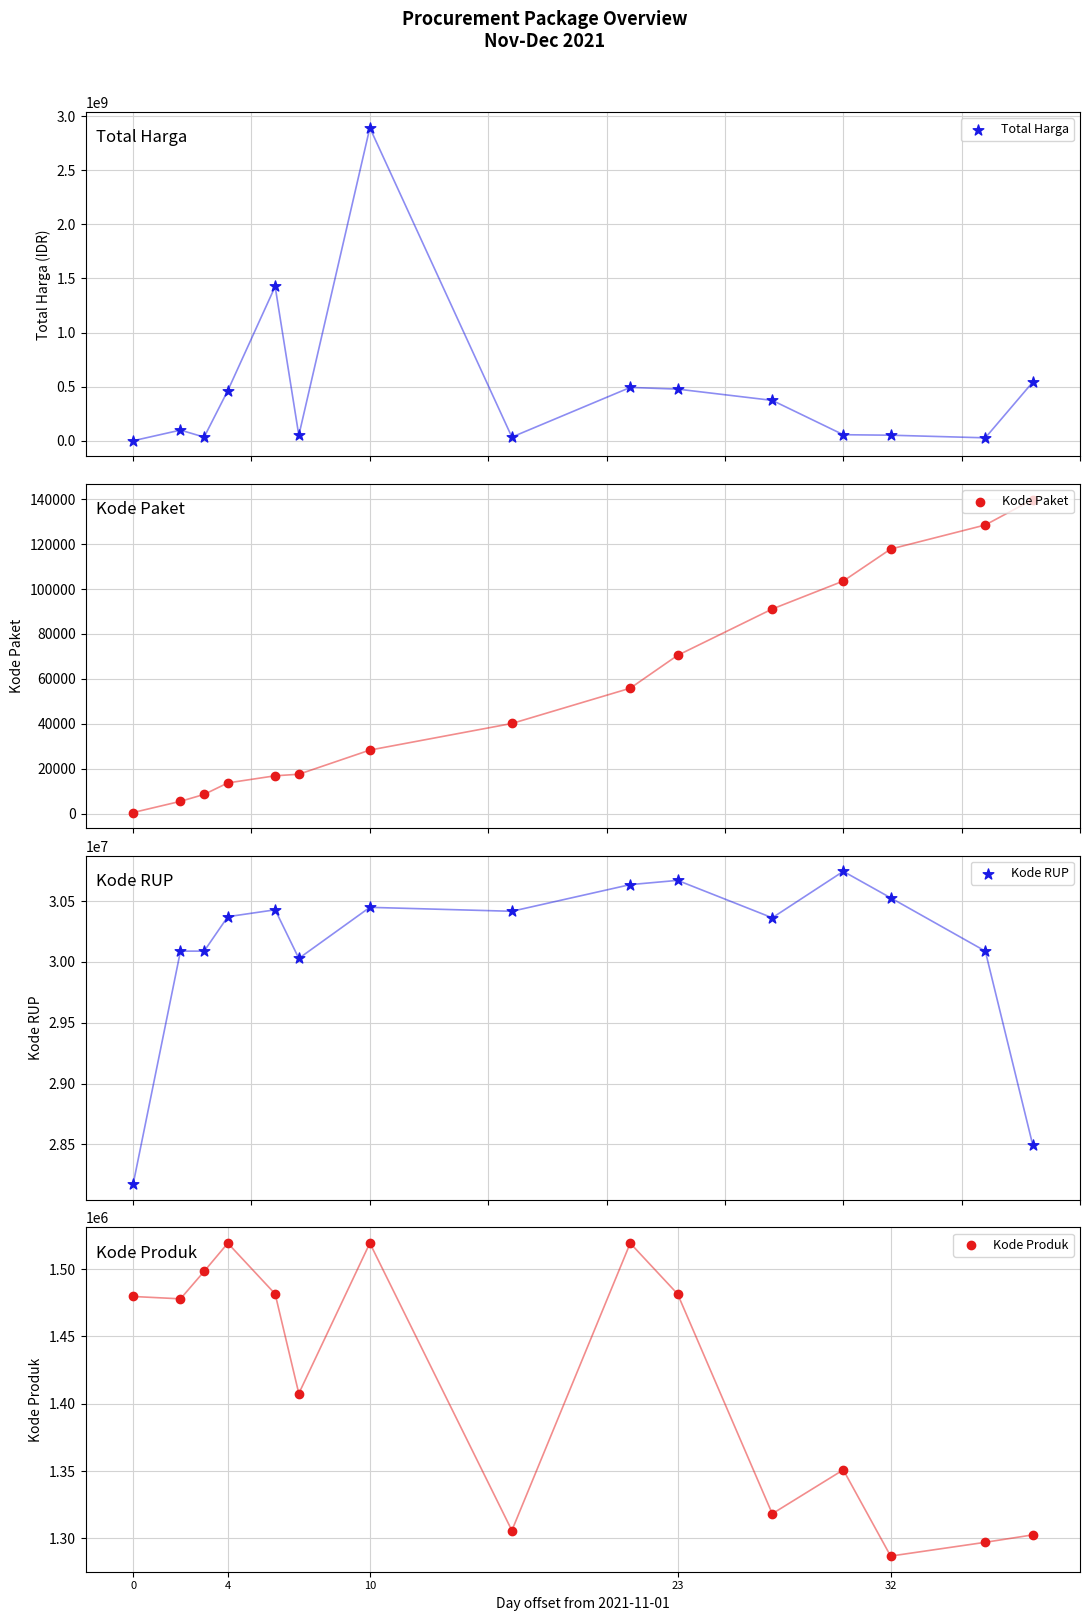

Which series has the largest total across all categories?

Total Harga